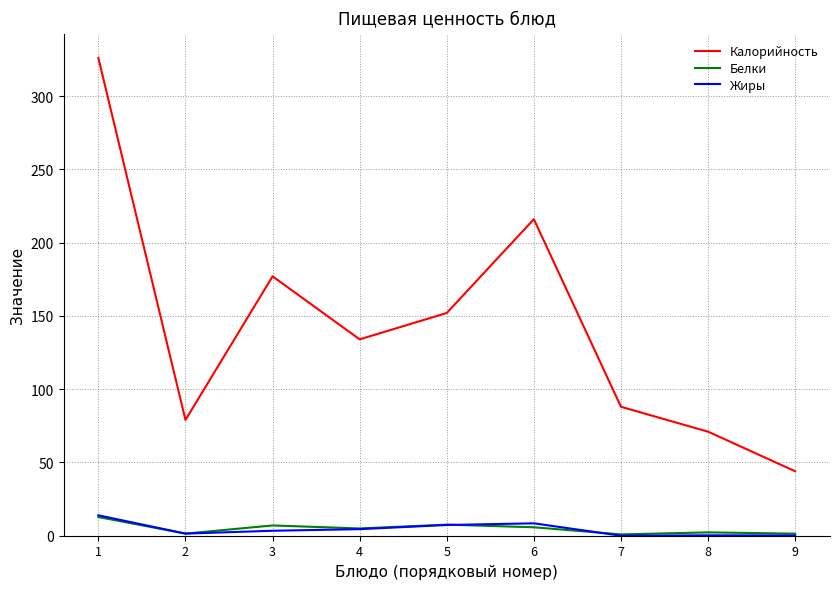

True or false: Калорийность and Белки intersect in this chart.

False